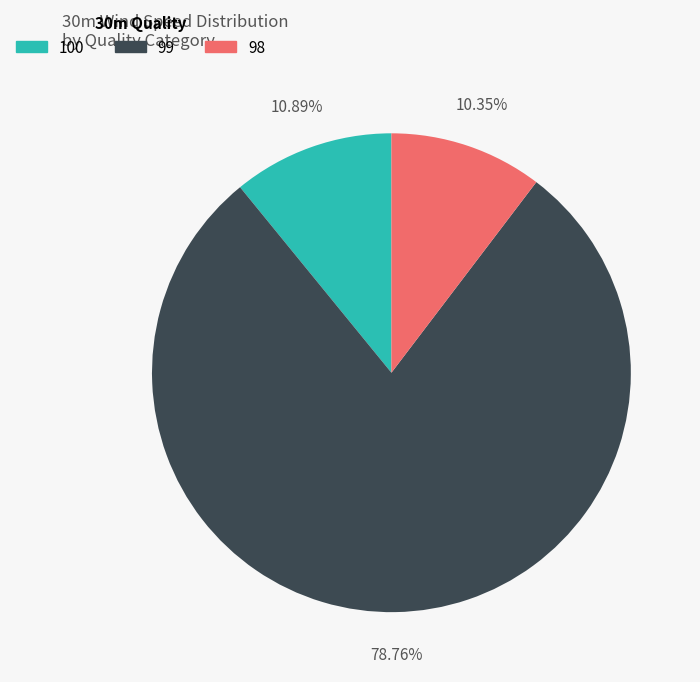

How many slices are in this pie chart?

3